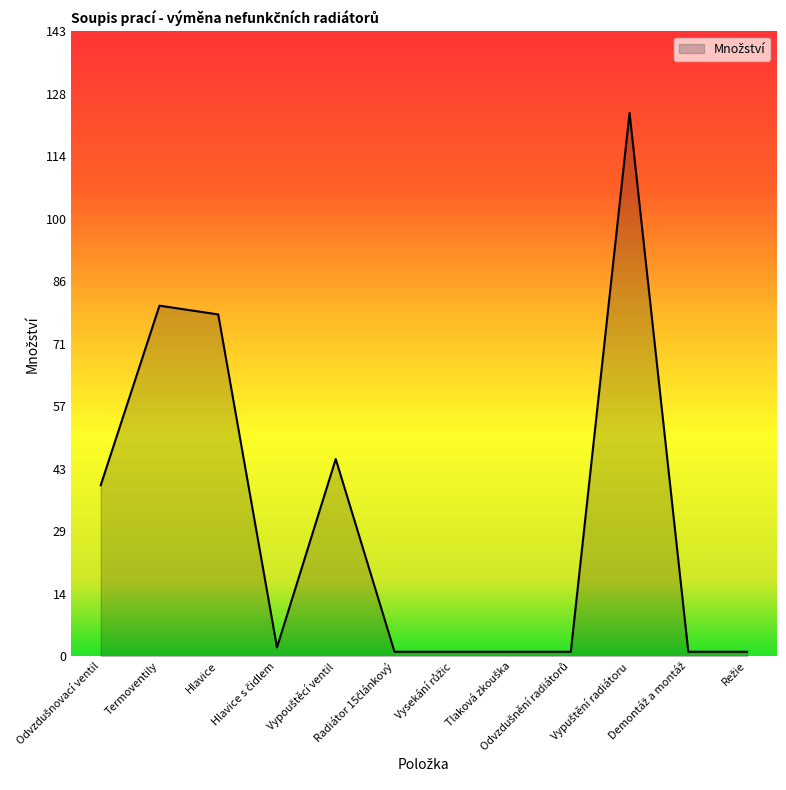

What is the difference between the maximum and minimum values?

123